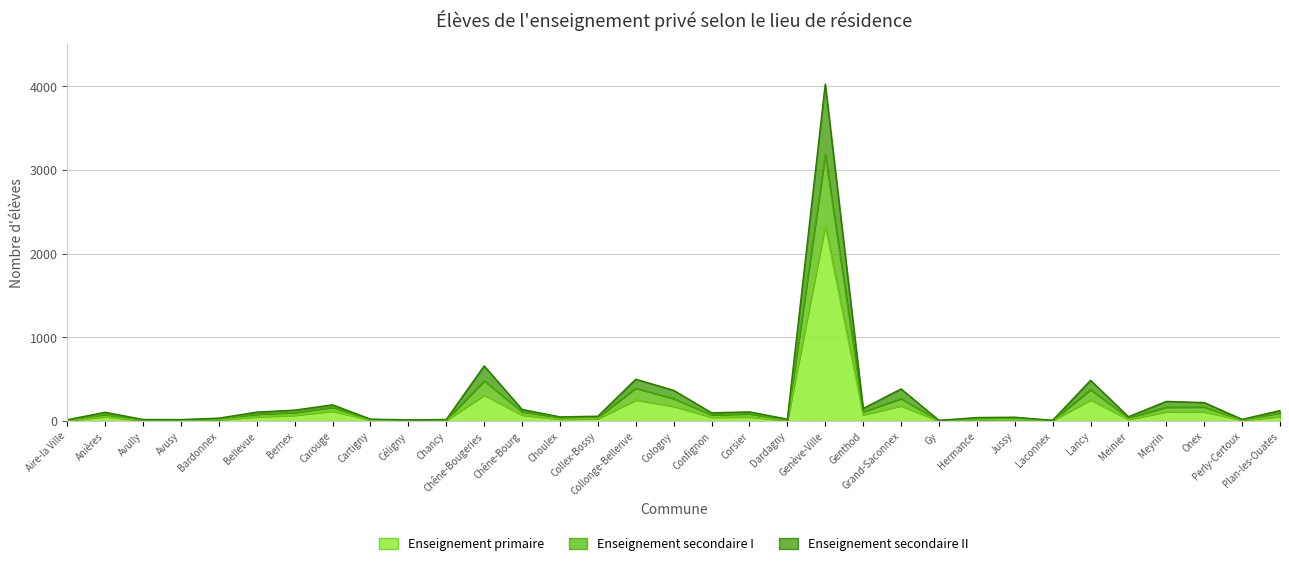

Reading left to right, list all the values displayed in this chart.

Enseignement primaire: 4	53	6	8	16	52	69	119	11	5	10	309	72	23	29	252	176	46	49	6	2335	75	182	1	18	19	6	253	20	111	110	11	54
Enseignement secondaire I: 16	105	19	18	35	107	131	194	23	15	19	659	139	50	58	500	367	99	110	23	4026	150	384	9	42	46	9	487	52	235	221	21	126
Enseignement secondaire II: 11	76	11	14	25	82	102	165	19	8	14	481	111	42	46	393	268	74	87	10	3184	112	268	5	28	37	7	376	39	166	168	14	98